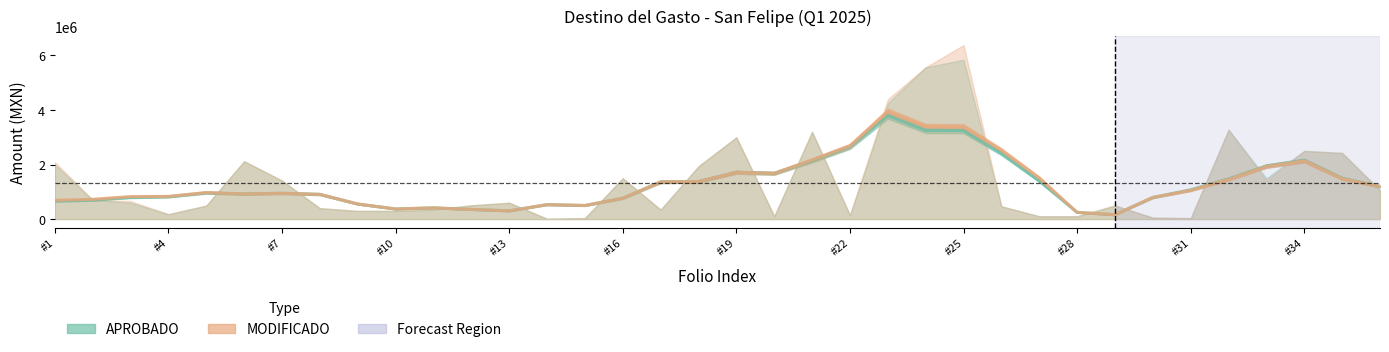

What is the lowest value of the MODIFICADO series?

158778.7